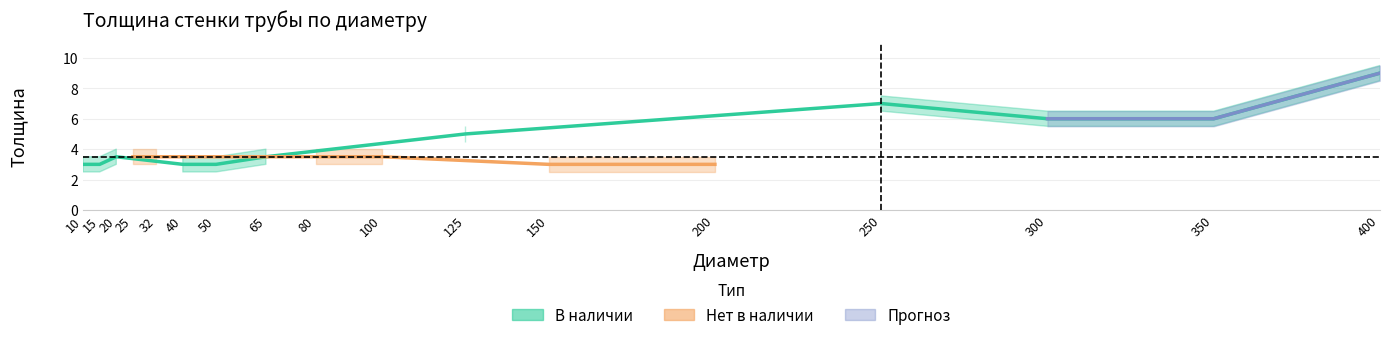

True or false: the data shows 8.1 at 125.

False